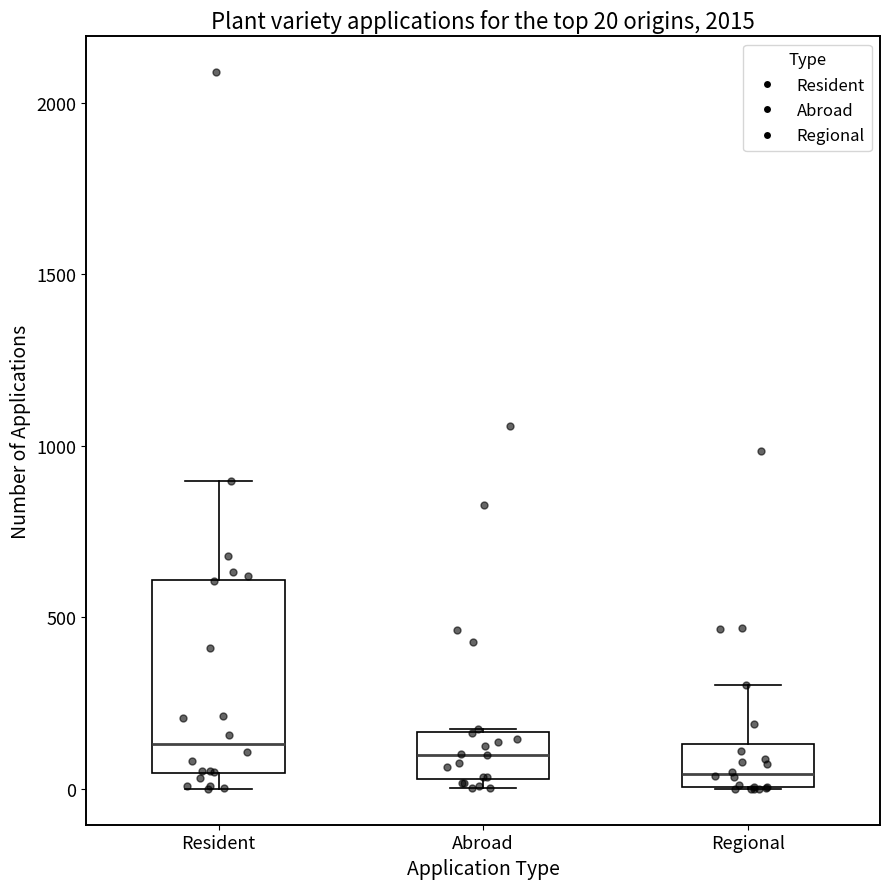

Which box is the tallest, from its lower edge to its upper edge?

Resident